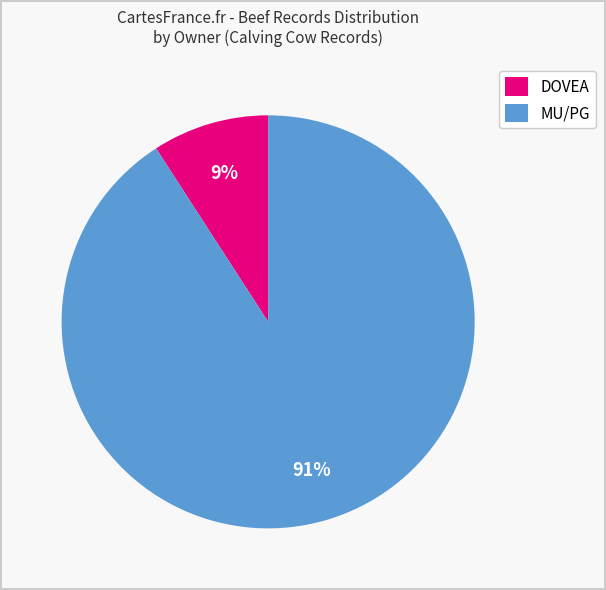

What is the largest slice in the pie chart?

MU/PG